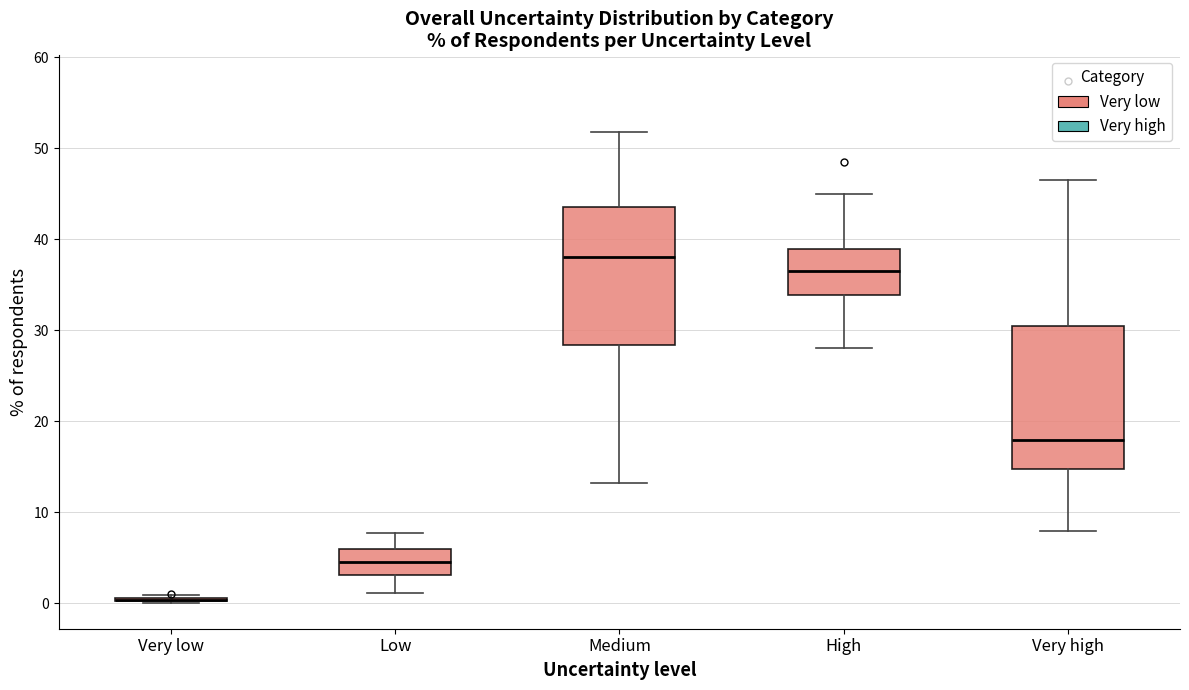

Reading left to right, transcribe this box plot: for each box, give where its median line is, the range the box spans, and where its two whiskers end, as read against the y-axis. The values are not printed on the chart, so give them approximately, as read against the axis.

Very low: box collapsed to a line at 0, whiskers 0 to 1
Low: median 5, box 3 to 6, whiskers 1 to 8
Medium: median 38, box 28 to 44, whiskers 13 to 52
High: median 37, box 34 to 39, whiskers 28 to 45
Very high: median 18, box 15 to 31, whiskers 8 to 47